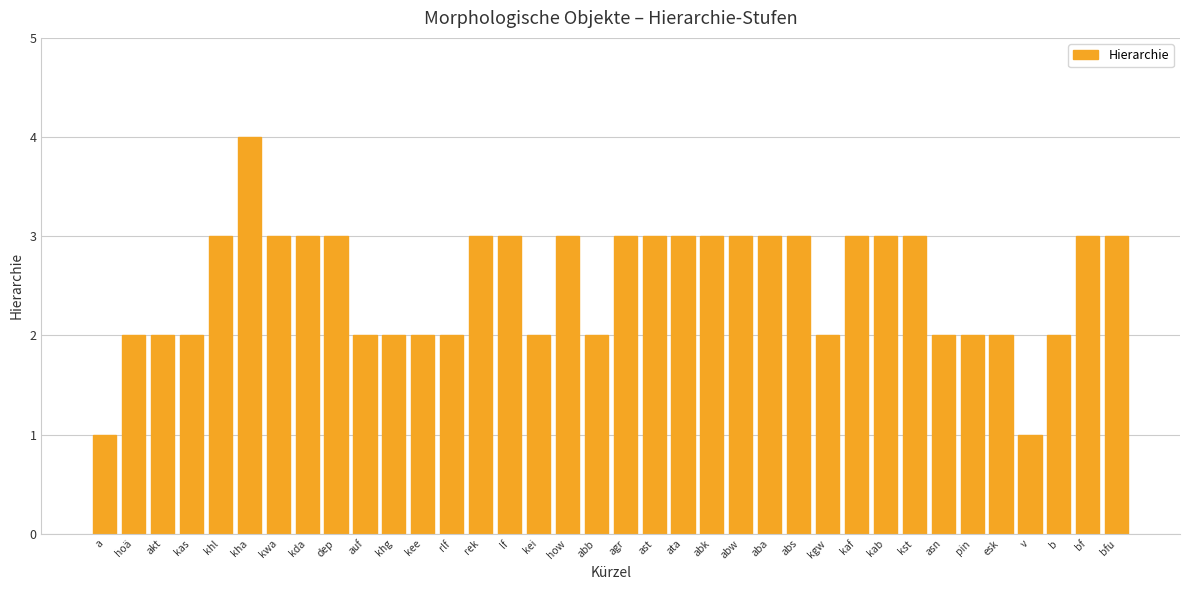

Reading left to right, transcribe all the data shown in this chart.

a=1	hoä=2	akt=2	kas=2	khl=3	kha=4	kwa=3	kda=3	dep=3	auf=2	khg=2	kee=2	rlf=2	rek=3	lf=3	kei=2	how=3	abb=2	agr=3	ast=3	ata=3	abk=3	abw=3	aba=3	abs=3	kgw=2	kaf=3	kab=3	kst=3	asn=2	pin=2	esk=2	v=1	b=2	bf=3	bfu=3